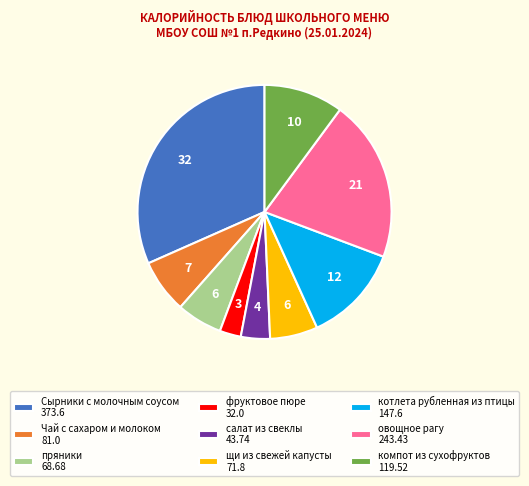

Is there a majority slice in this chart?

No